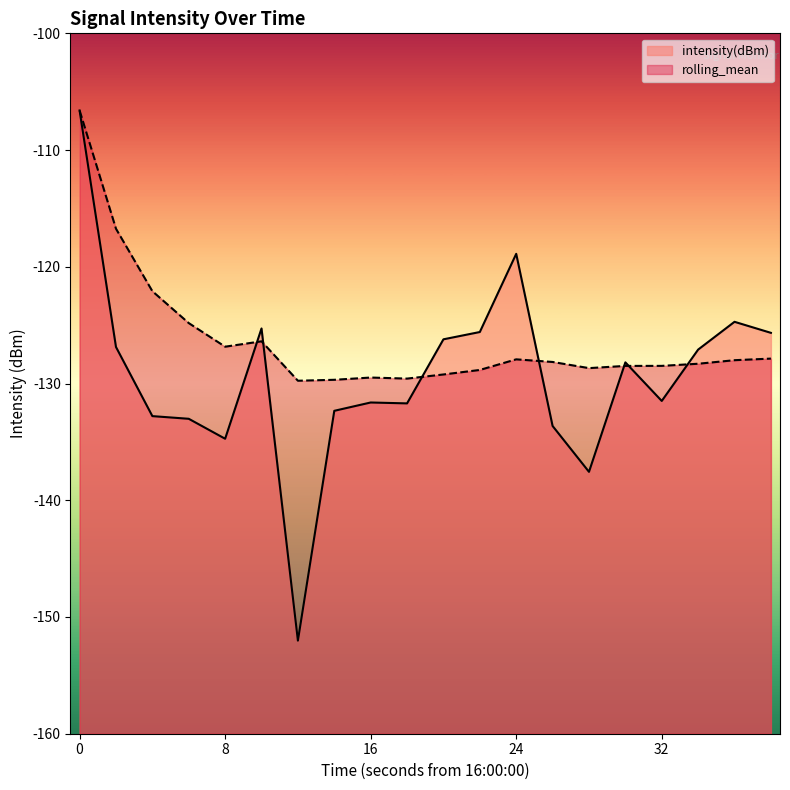

What is the value of the intensity(dBm) point at the 12th from the left?

-125.6